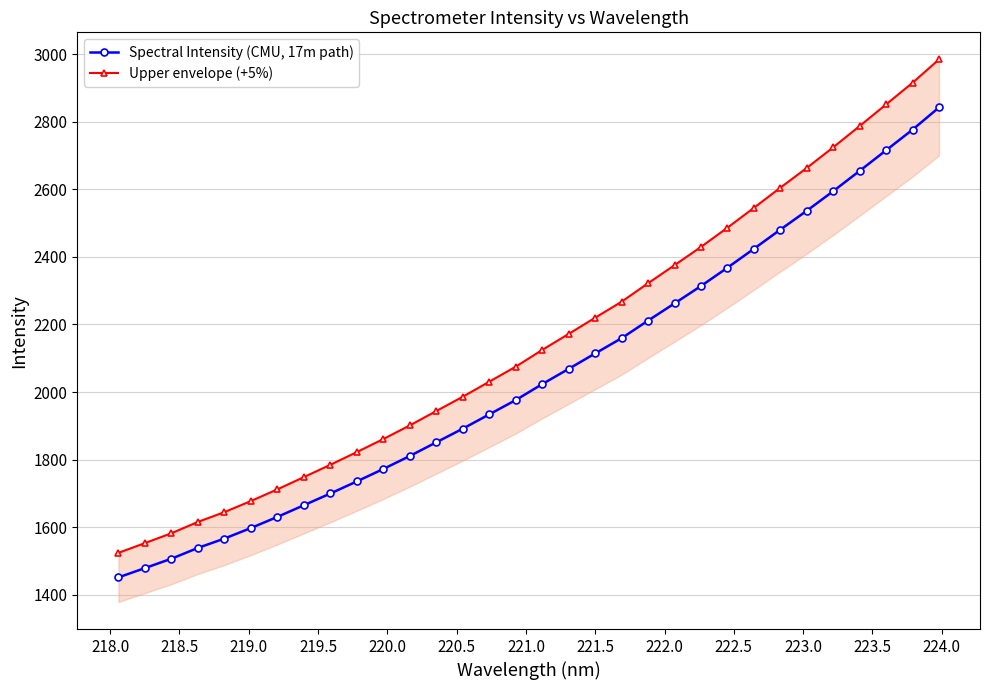

True or false: Spectral Intensity (CMU, 17m path) has more than 2 interior local peaks.

False